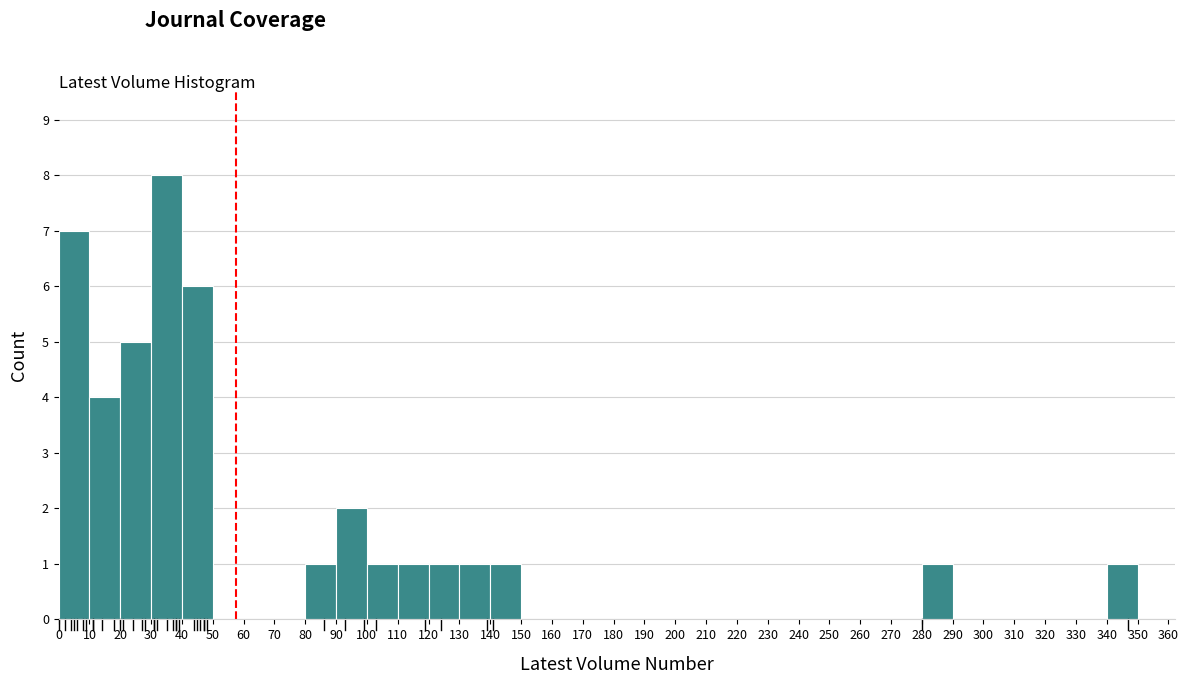

Which range on the x-axis has the tallest bar?

30 to 40